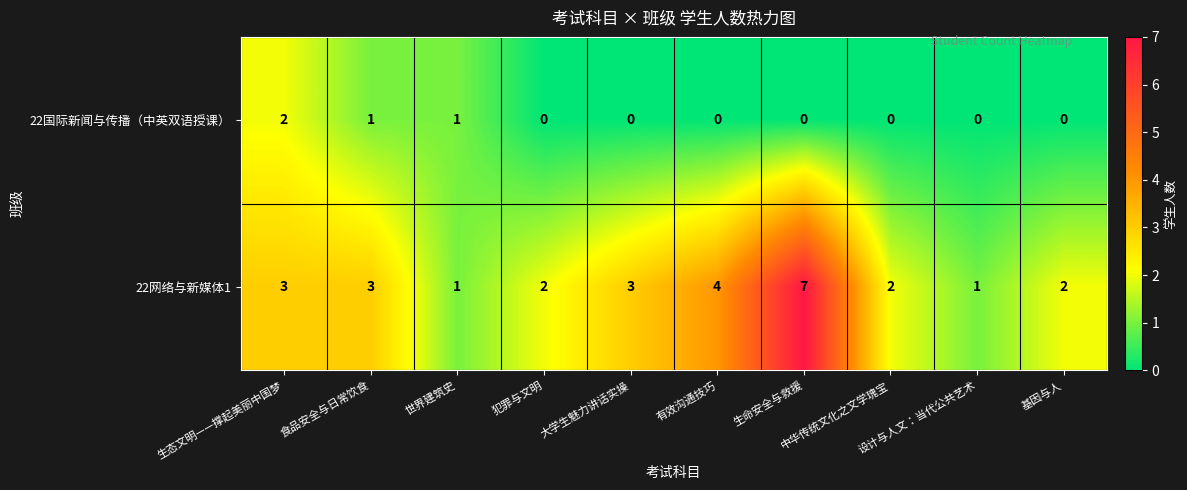

List the series in order of their overall mean, lowest first.

22国际新闻与传播（中英双语授课）, 22网络与新媒体1